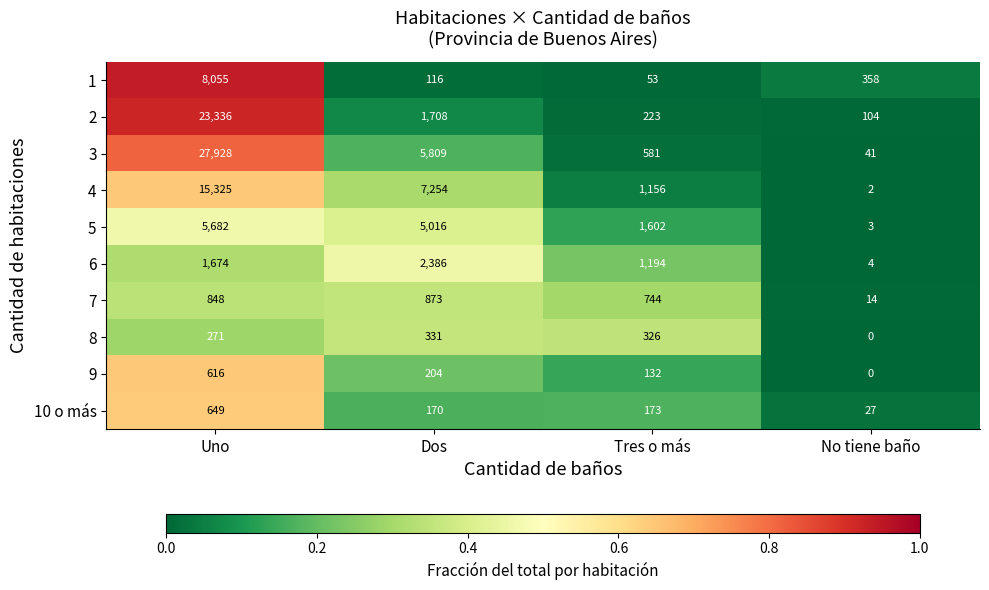

How many data points does each series have?

4